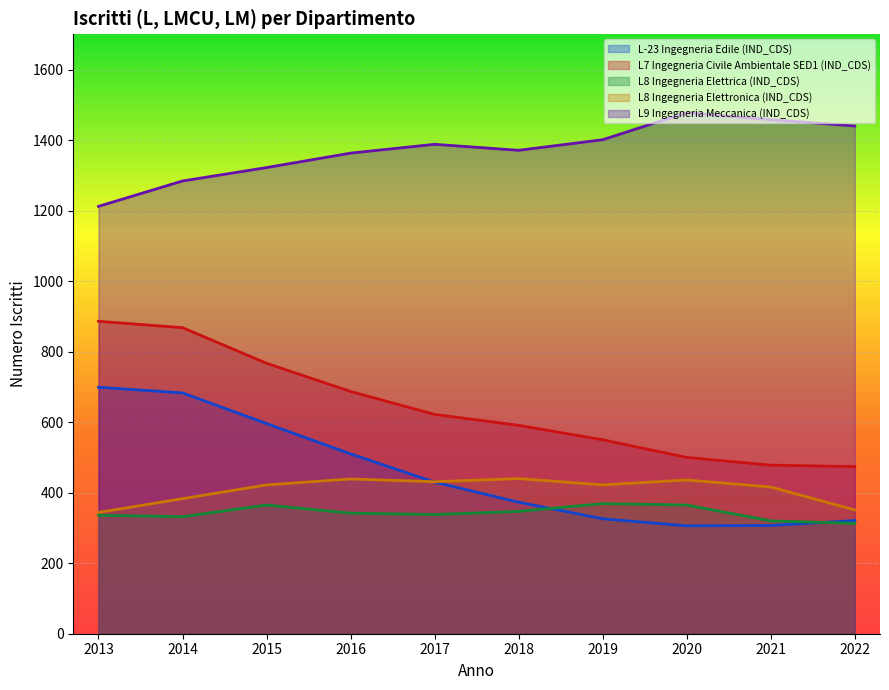

At which category is the sum across all series the highest?

2014